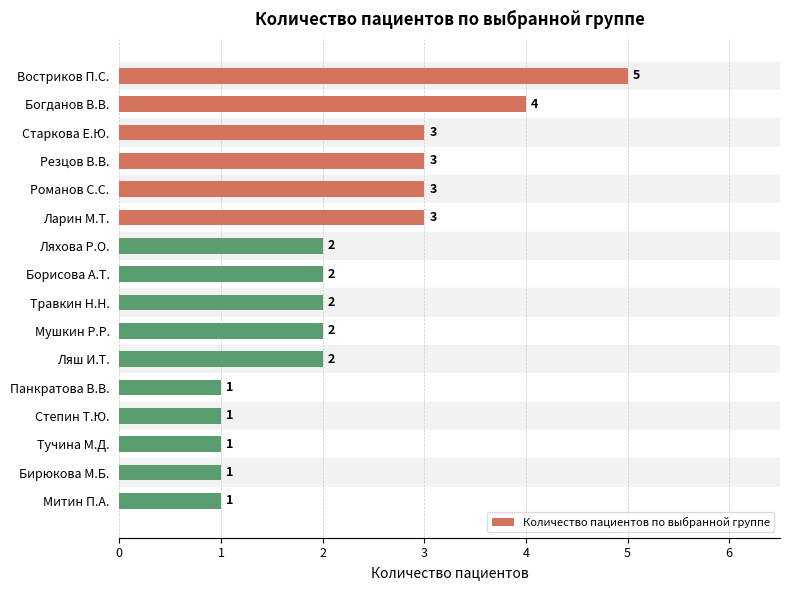

Reading top to bottom, extract all data points from this chart.

Востриков П.С.=5	Богданов В.В.=4	Старкова Е.Ю.=3	Резцов В.В.=3	Романов С.С.=3	Ларин М.Т.=3	Ляхова Р.О.=2	Борисова А.Т.=2	Травкин Н.Н.=2	Мушкин Р.Р.=2	Ляш И.Т.=2	Панкратова В.В.=1	Степин Т.Ю.=1	Тучина М.Д.=1	Бирюкова М.Б.=1	Митин П.А.=1